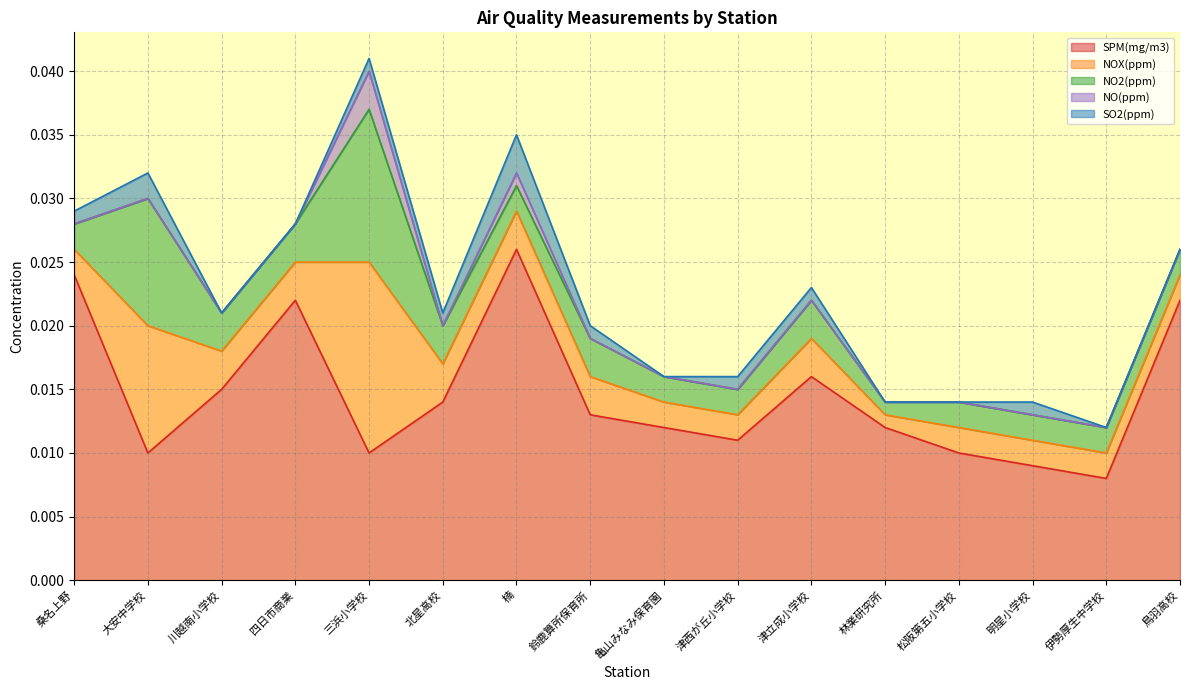

Which series has the widest spread of values?

SPM(mg/m3)